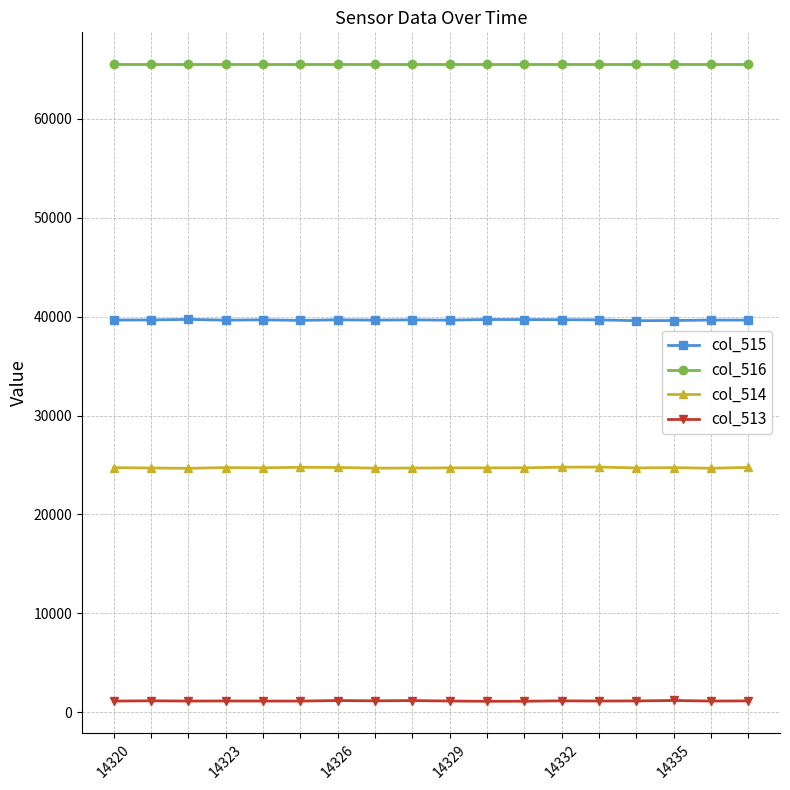

What is the greatest value displayed?

65535